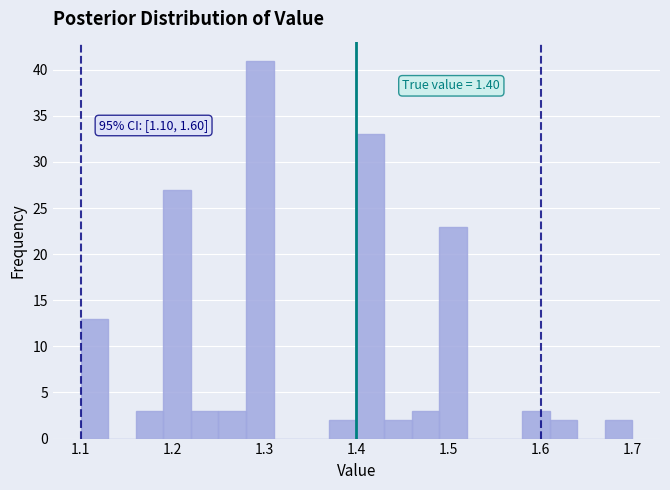

Around what value on the x-axis is the tallest bar? Give the approximate position of its centre, as read against the axis.

1.30